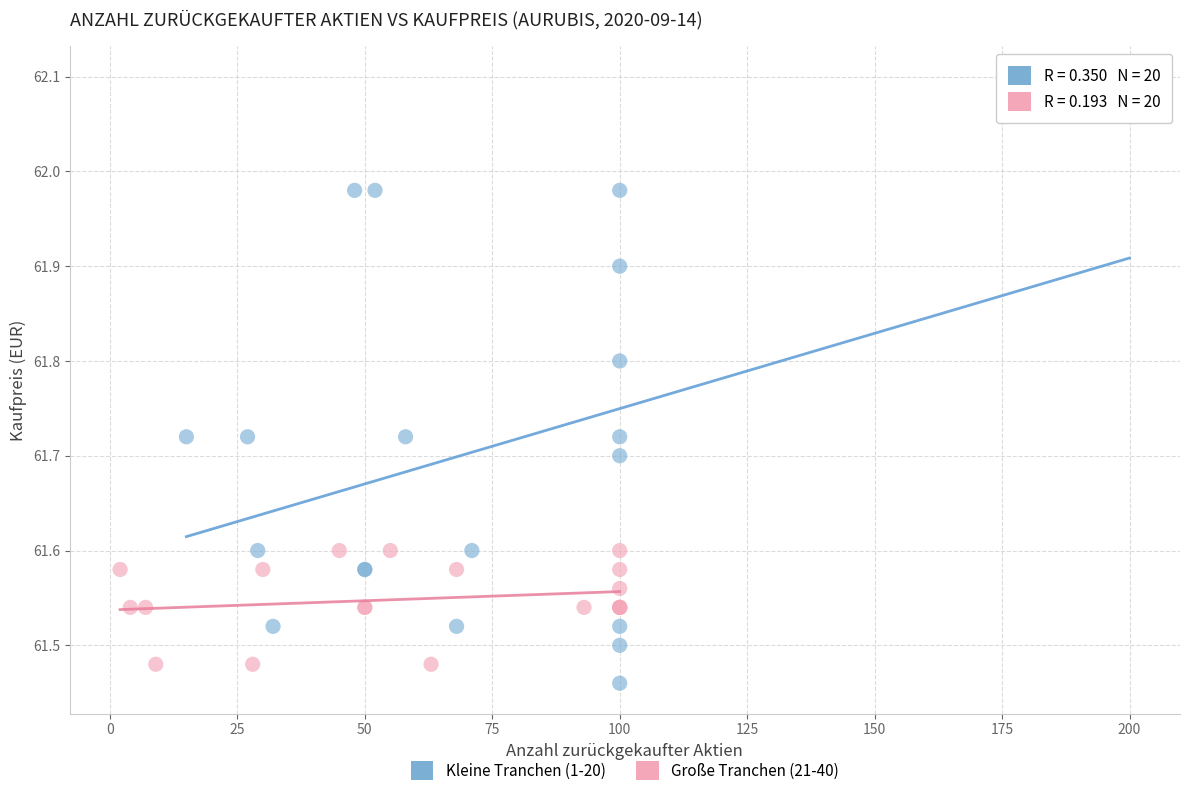

What are all the series names shown in the legend?

Kleine Tranchen (1-20), Große Tranchen (21-40)